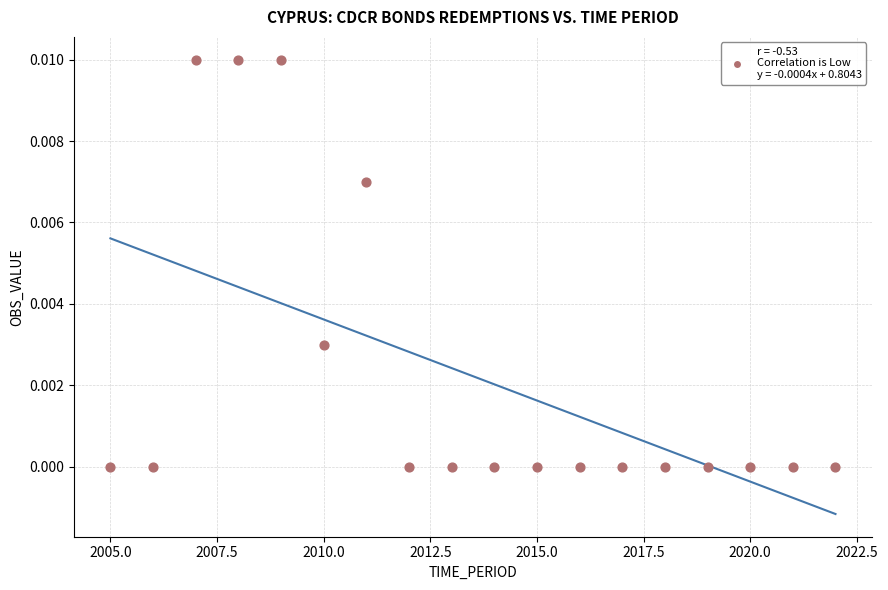

How many data points are displayed?

18